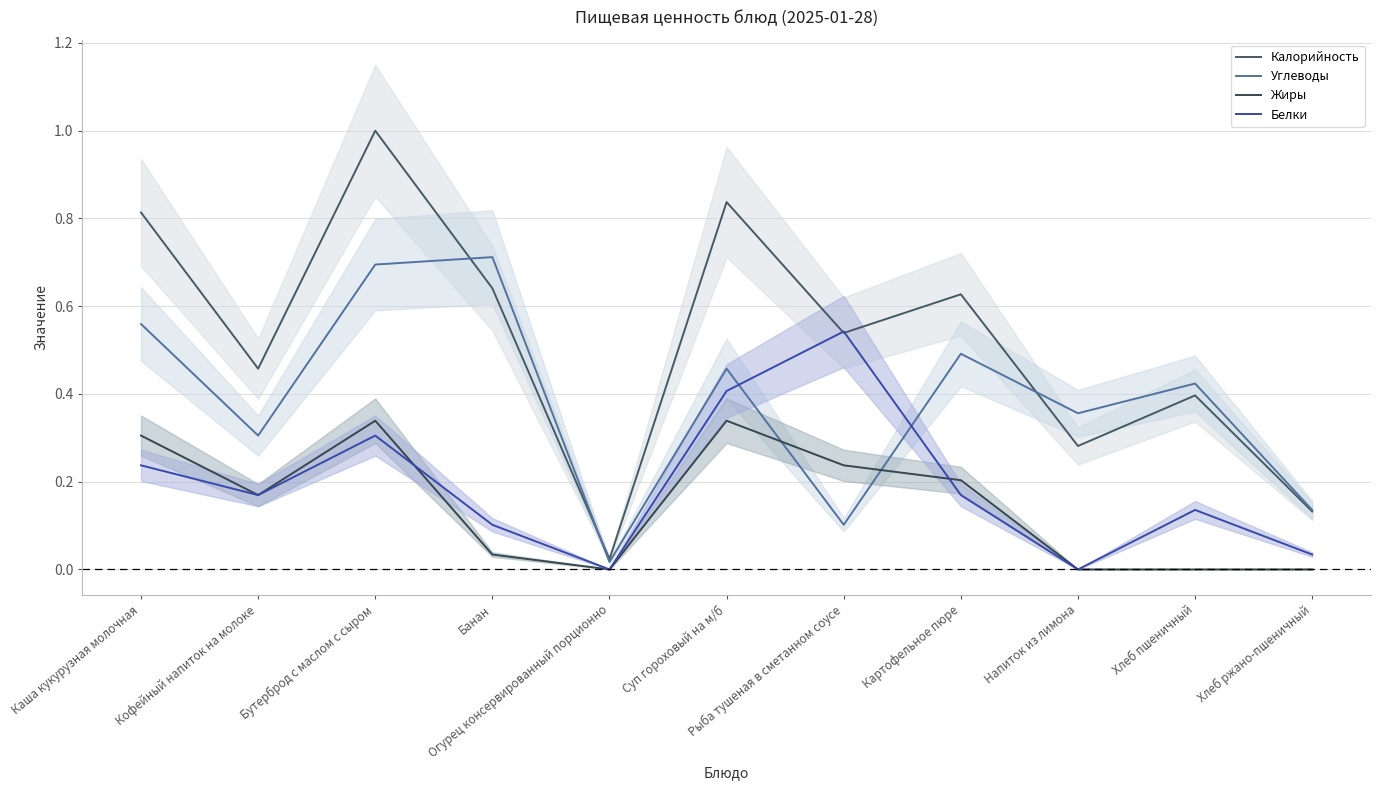

What is the average value of the Углеводы series?

0.4